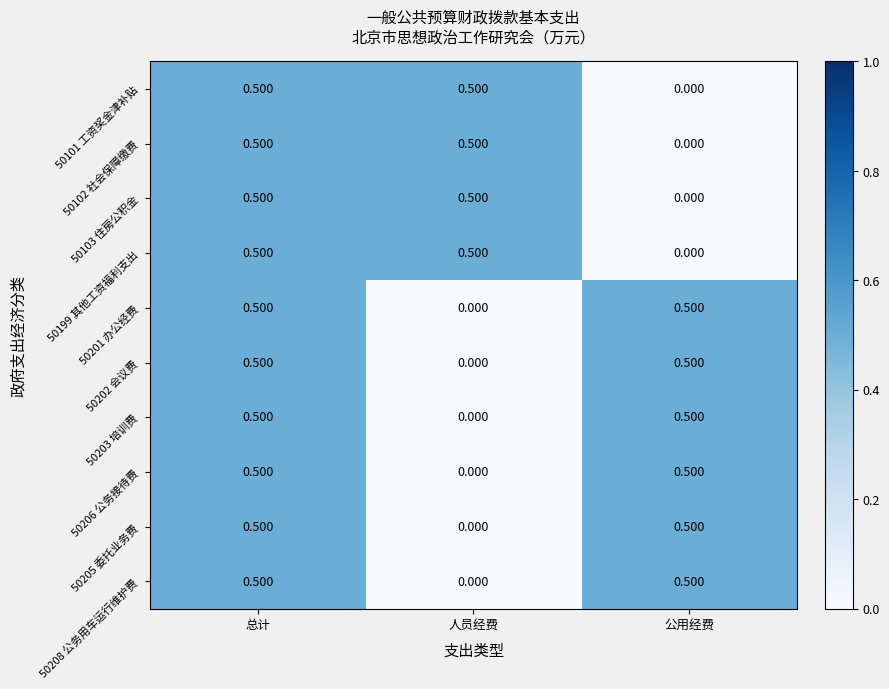

Where is 50201 办公经费 nearest to the value 0?

人员经费